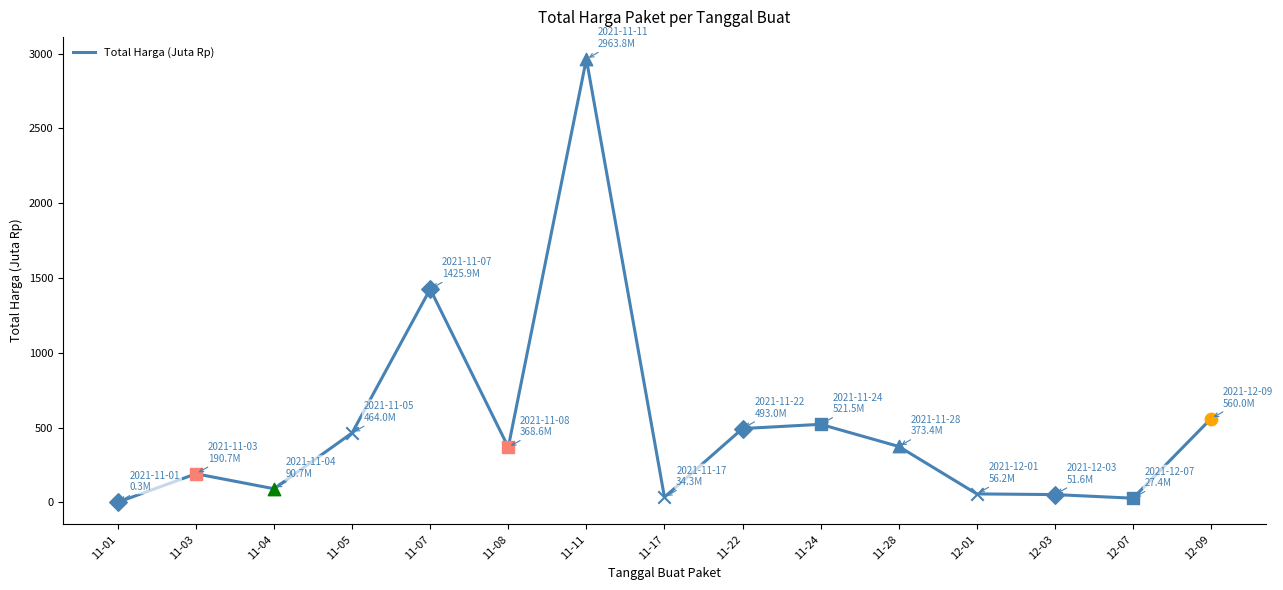

Between 11-07 and 12-03, which is larger?

11-07